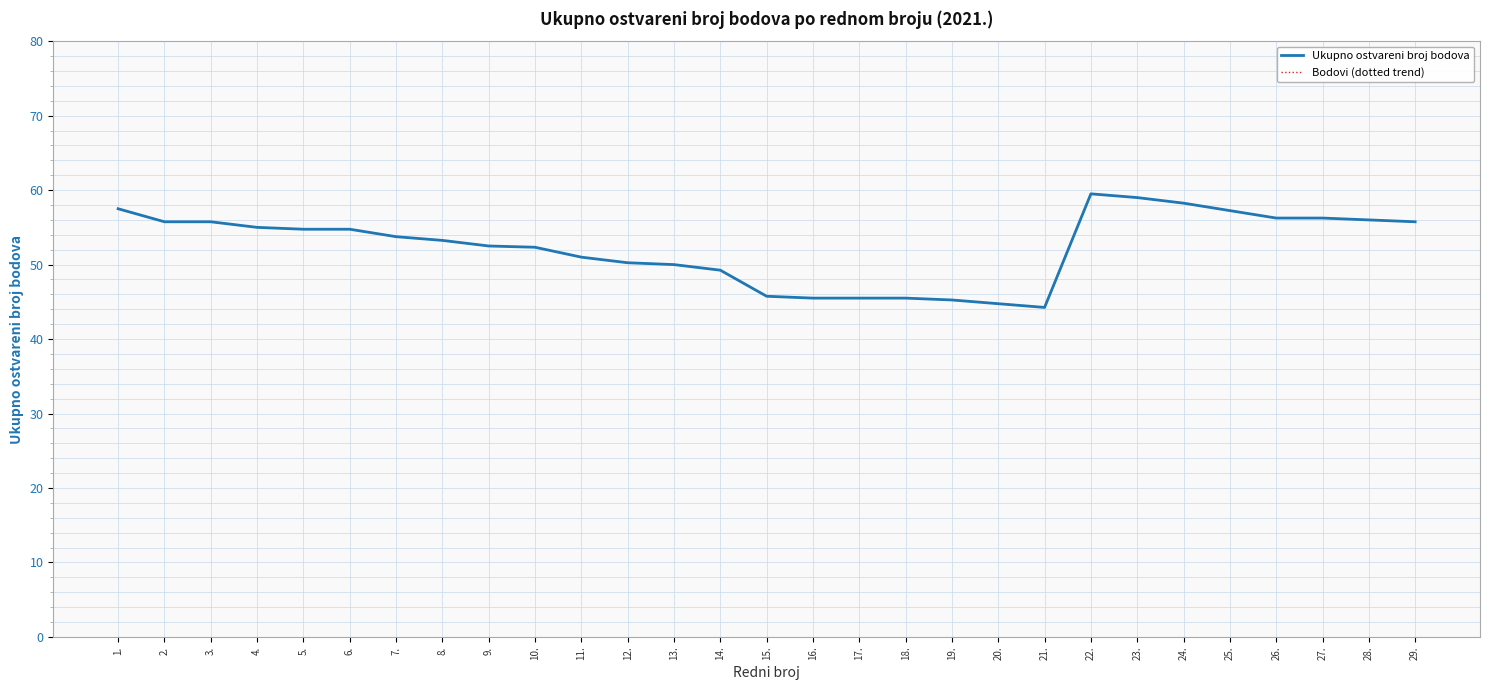

The value of Bodovi (dotted trend) at 14. is 49.2. True or false?

True